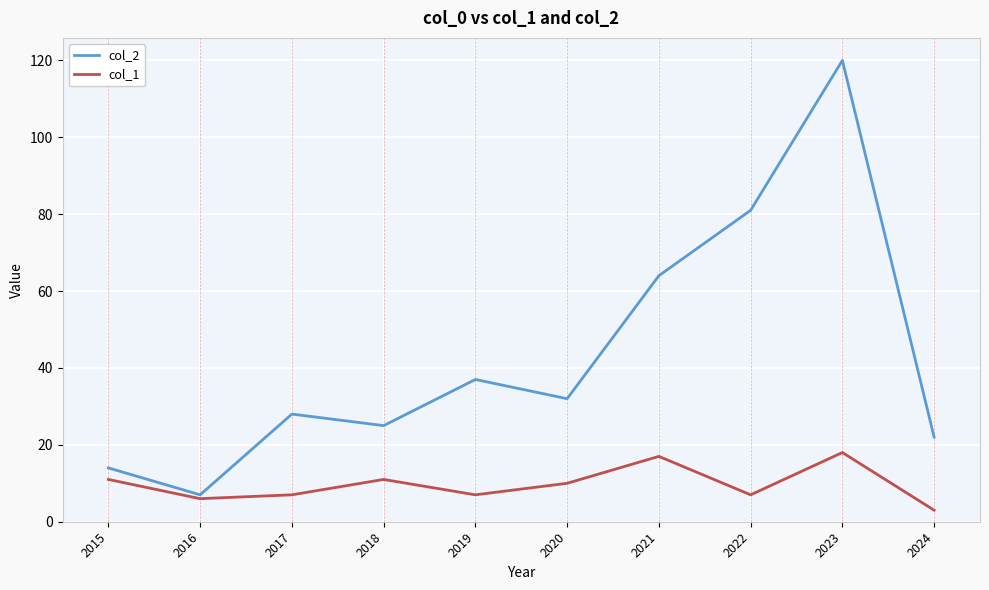

Which series has the largest total across all categories?

col_2